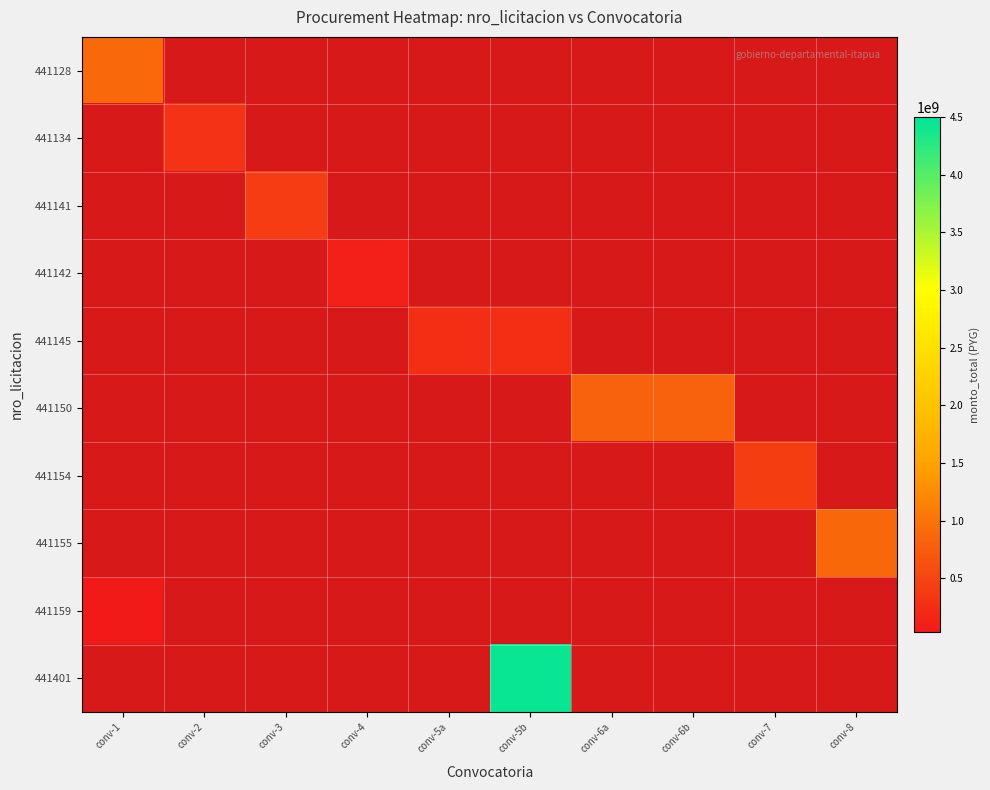

Which has a higher value, conv-6b or conv-3?

conv-3